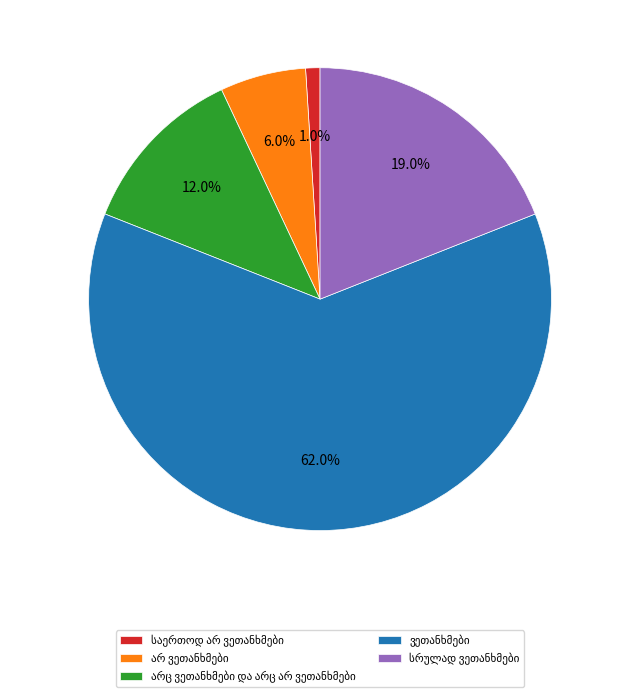

Is there any slice that represents more than half of the pie?

Yes